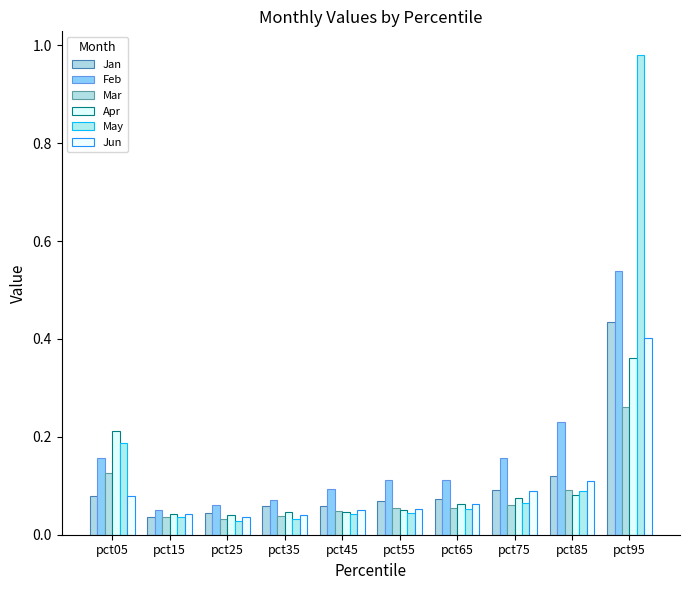

At which label is Mar closest to 0?

pct25